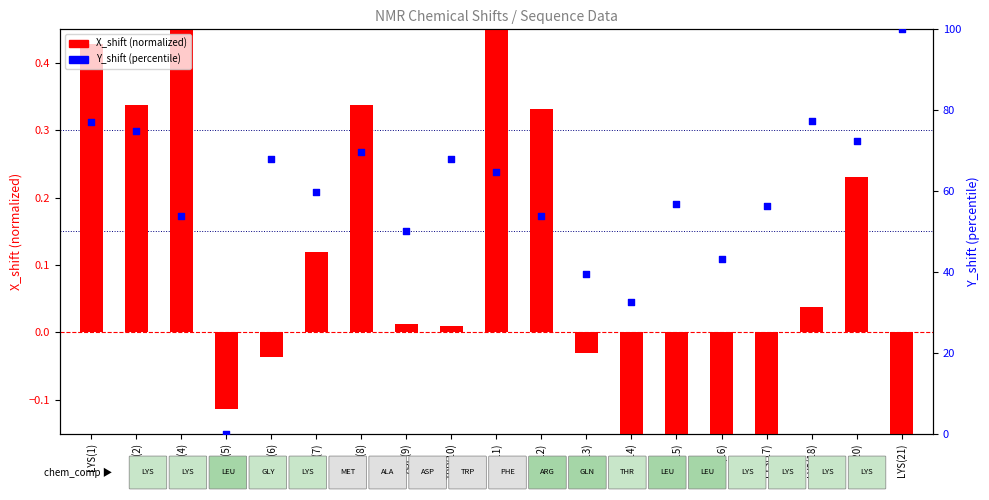

Which series has the largest total across all categories?

Y_shift (percentile)